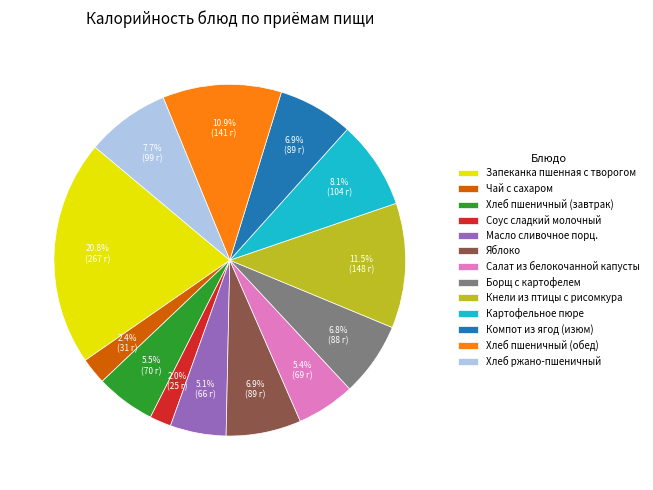

Does Кнели из птицы с рисомкура represent more than half of the total?

No